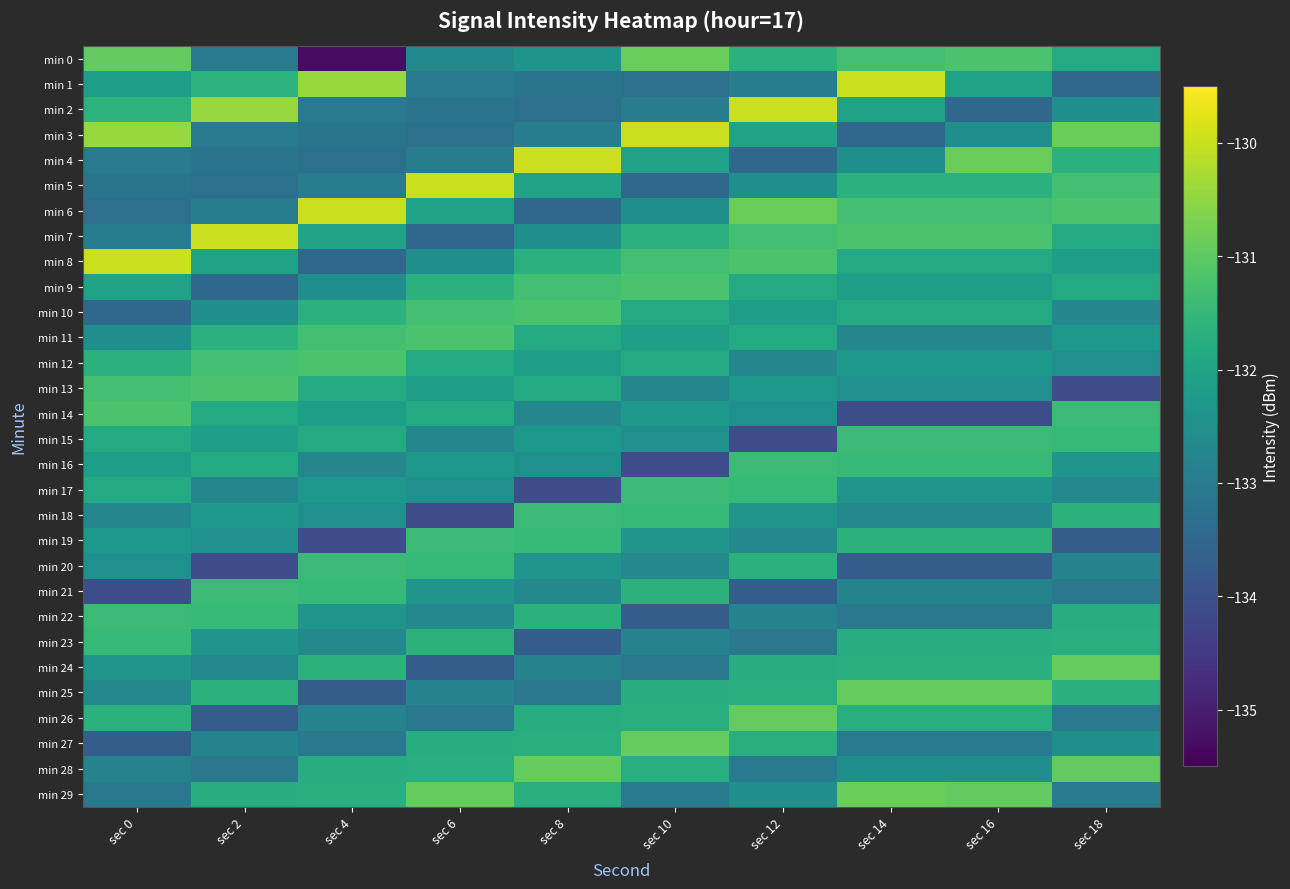

What is the smallest value displayed?

-135.3